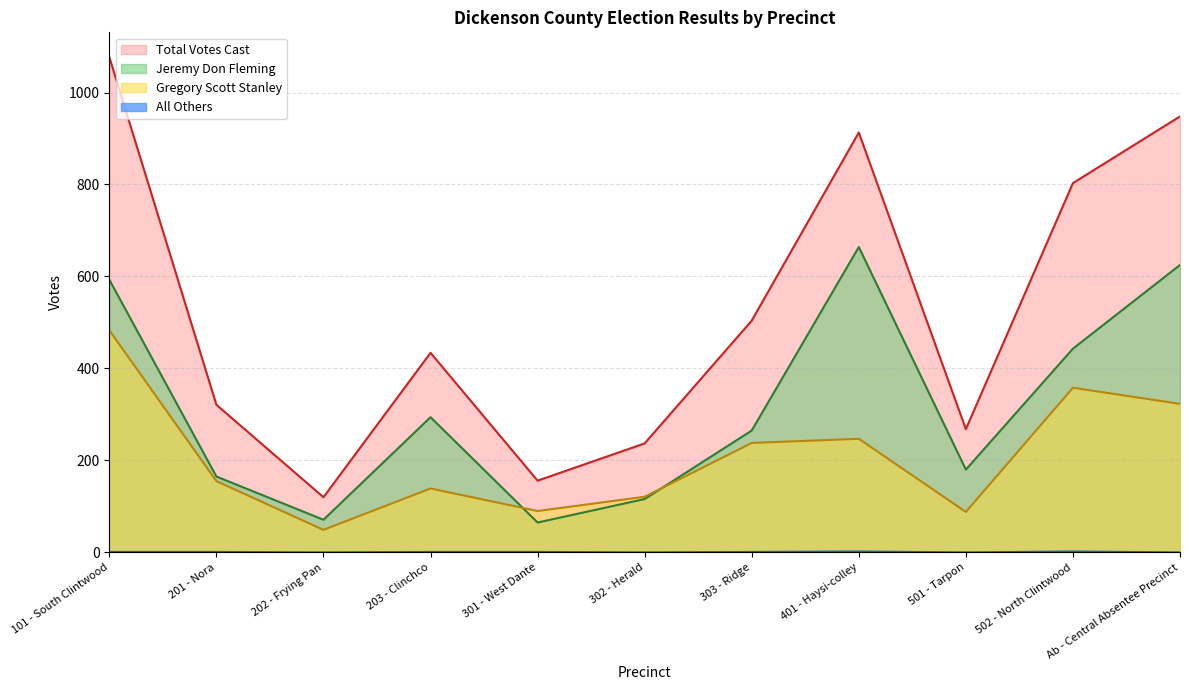

What is the difference between the All Others values at 401 - Haysi-colley and 202 - Frying Pan?

2